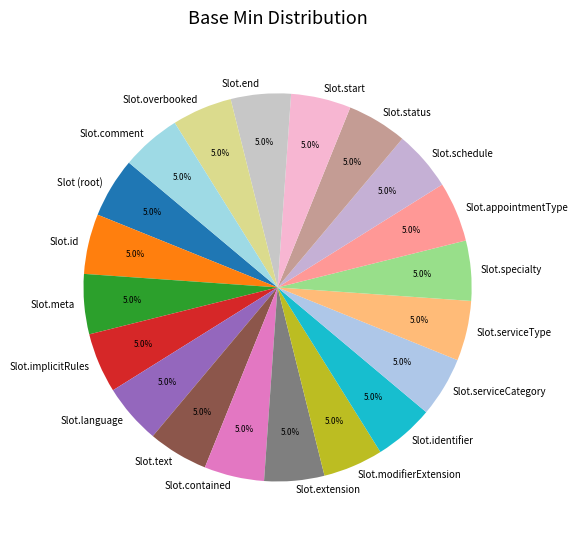

To the nearest percent, what is the difference between the largest and smallest slice percentages?

0%